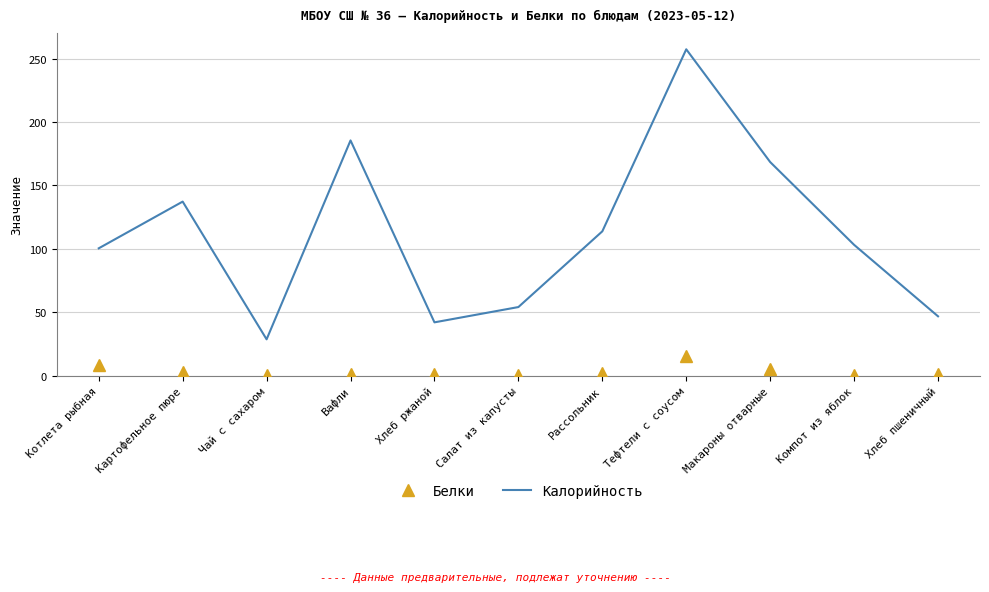

At which label is Калорийность closest to 143?

Картофельное пюре